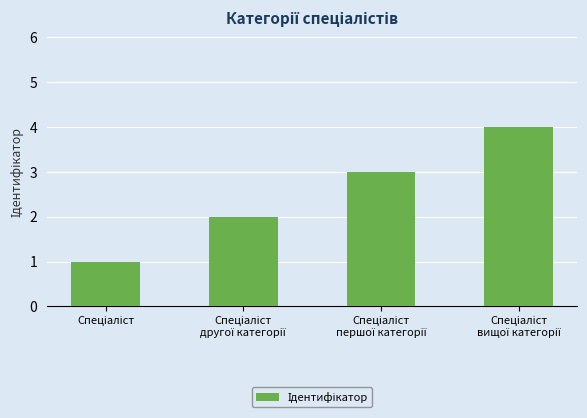

What is the maximum value shown in the chart?

4